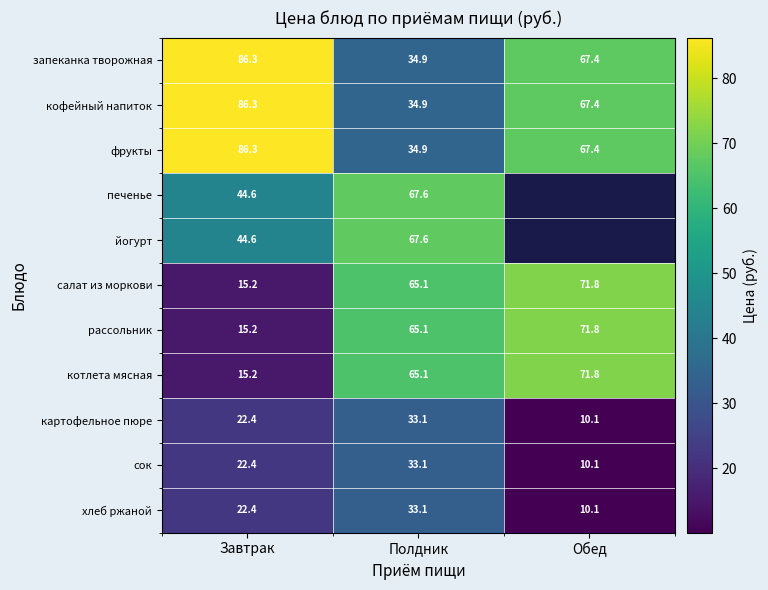

Is the value of рассольник at Обед greater than the value of йогурт at Полдник?

Yes